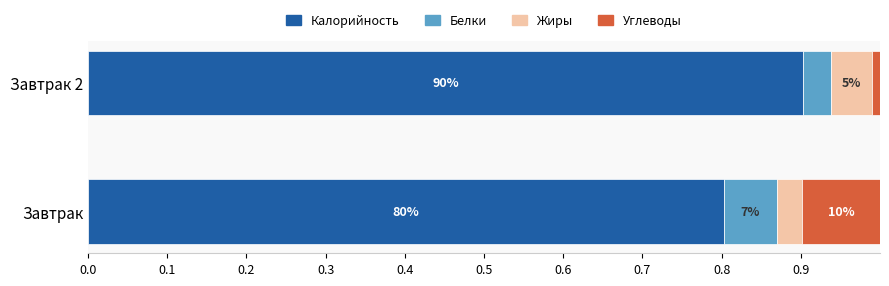

What are all the series names shown in the legend?

Калорийность, Белки, Жиры, Углеводы